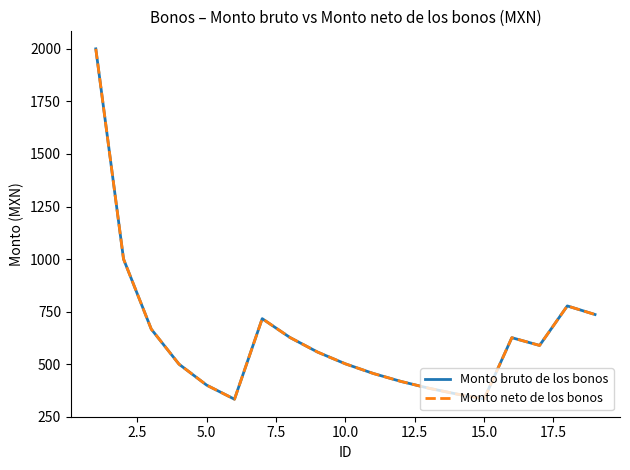

Rank the series by their maximum value, from lowest to highest.

Monto bruto de los bonos, Monto neto de los bonos